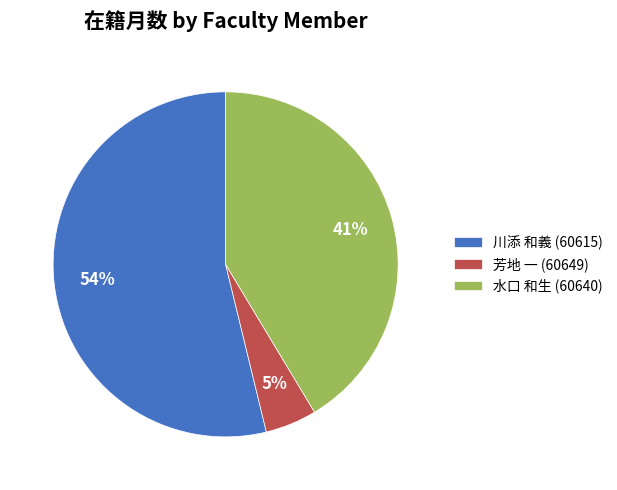

What is the smallest slice in the pie chart?

芳地 一 (60649)